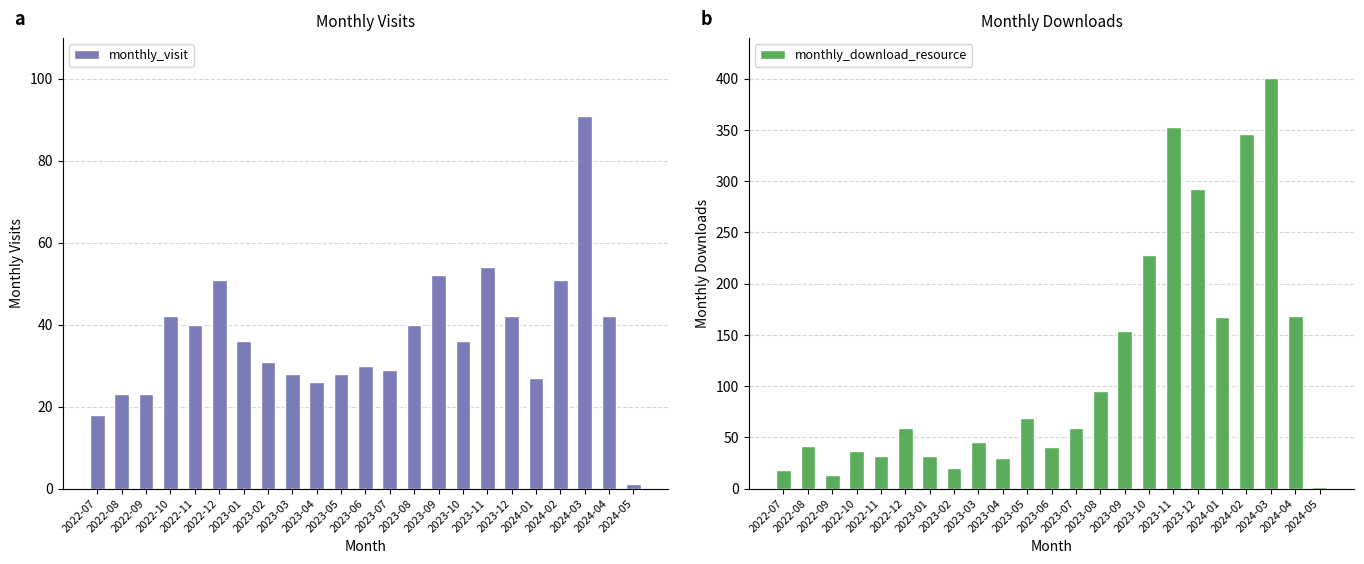

Are the bars horizontal?

No